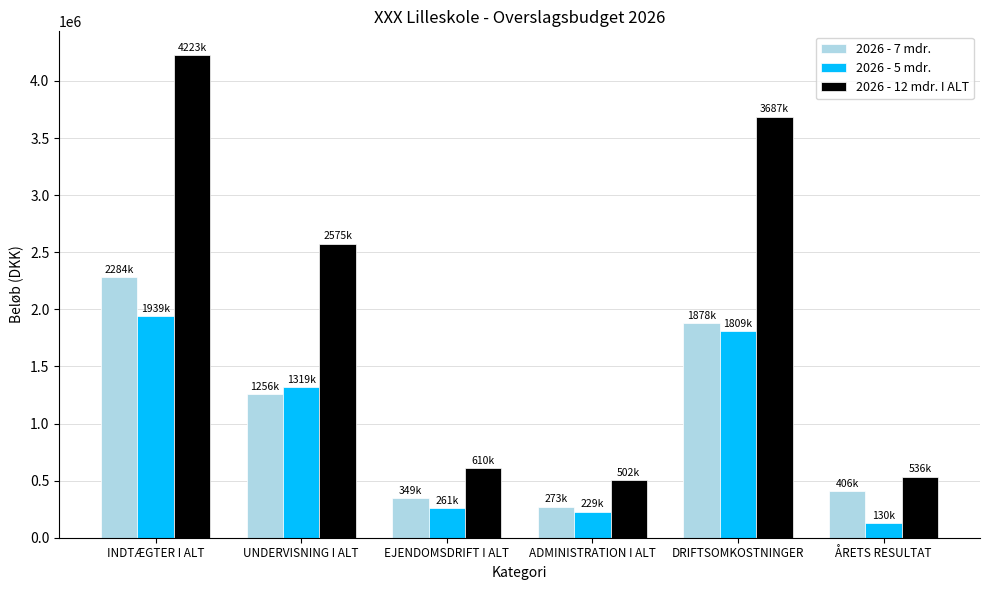

True or false: 2026 - 12 mdr. I ALT has a value of 4223000 at INDTÆGTER I ALT.

True